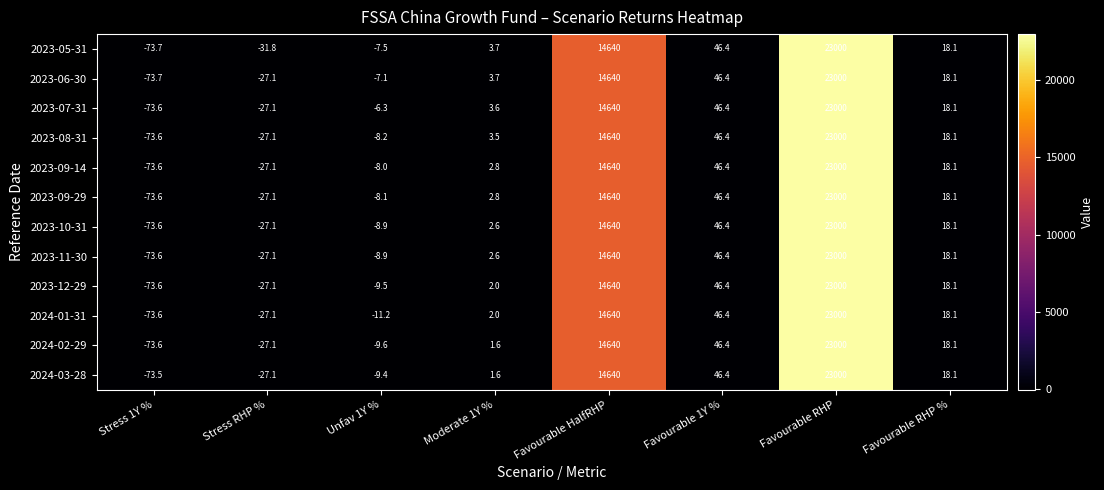

Which series has the largest total across all categories?

2023-07-31